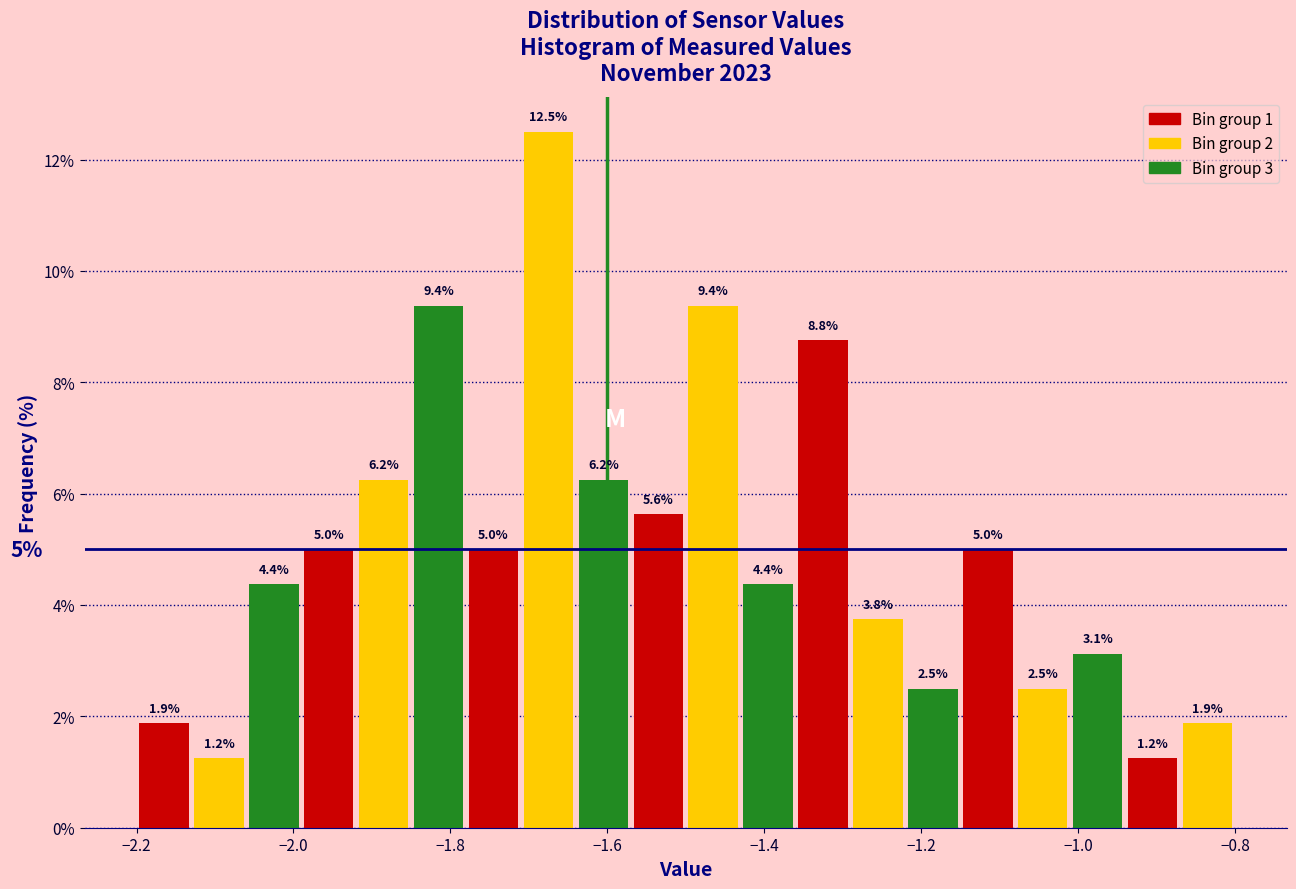

Read against the x-axis, roughly where is the centre of the tallest bar?

-1.68